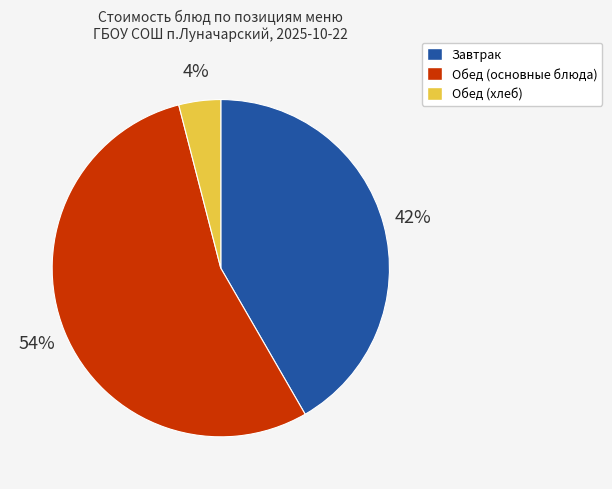

To the nearest percent, what is the difference between the largest and smallest slice percentages?

50%